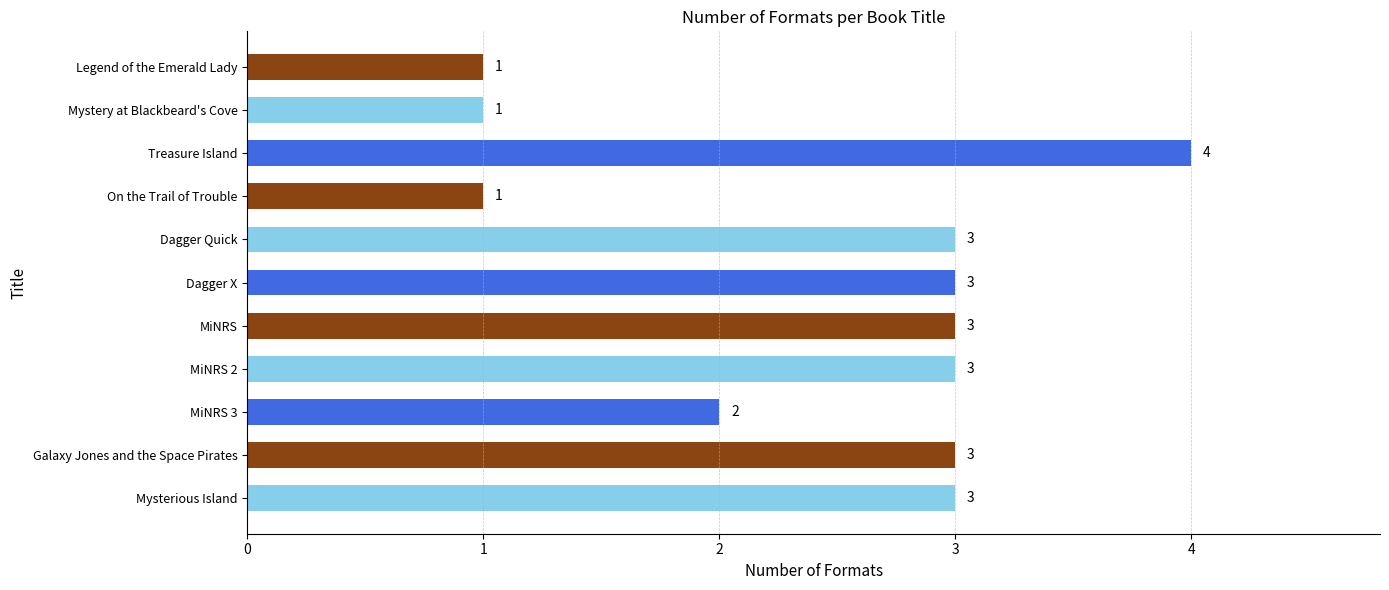

Between Mysterious Island and Treasure Island, which is larger?

Treasure Island